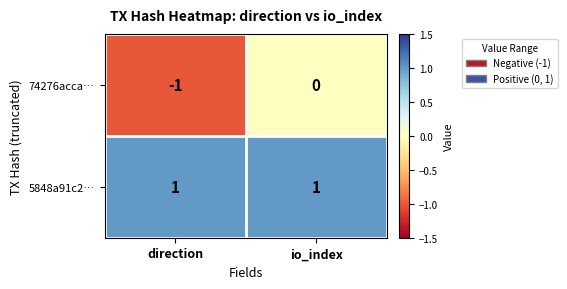

Which series has the largest range (max minus min)?

74276acca…